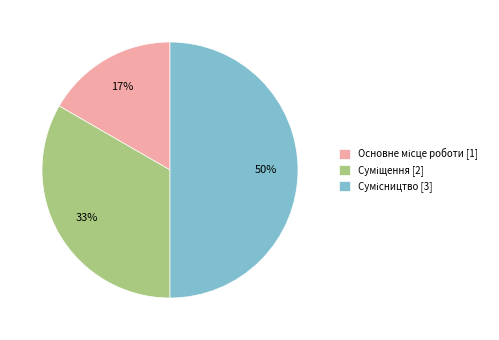

To the nearest percent, what is the difference between the largest and smallest slice percentages?

33%